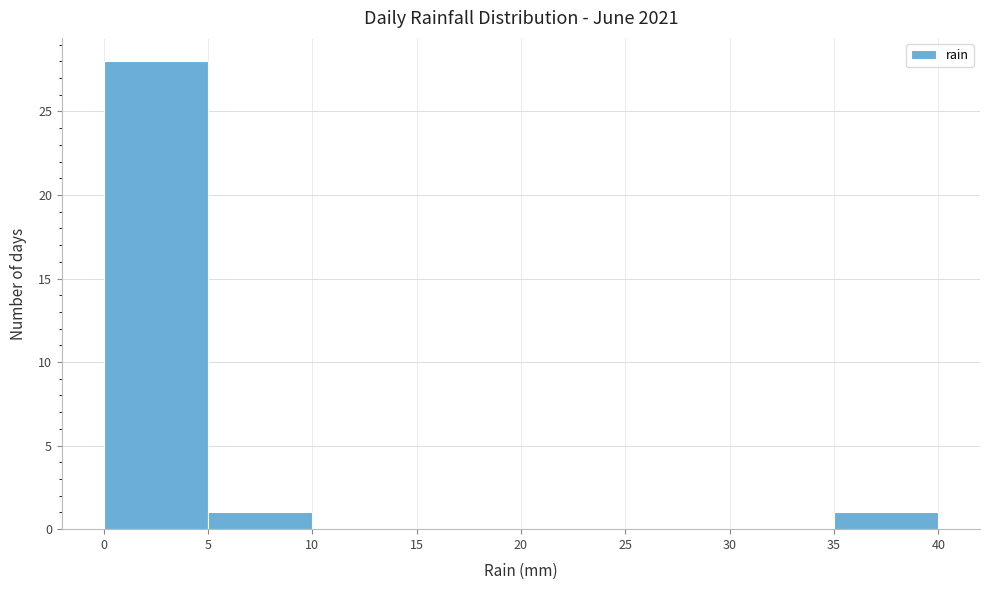

Over which range of the x-axis is the bar tallest?

0 to 5